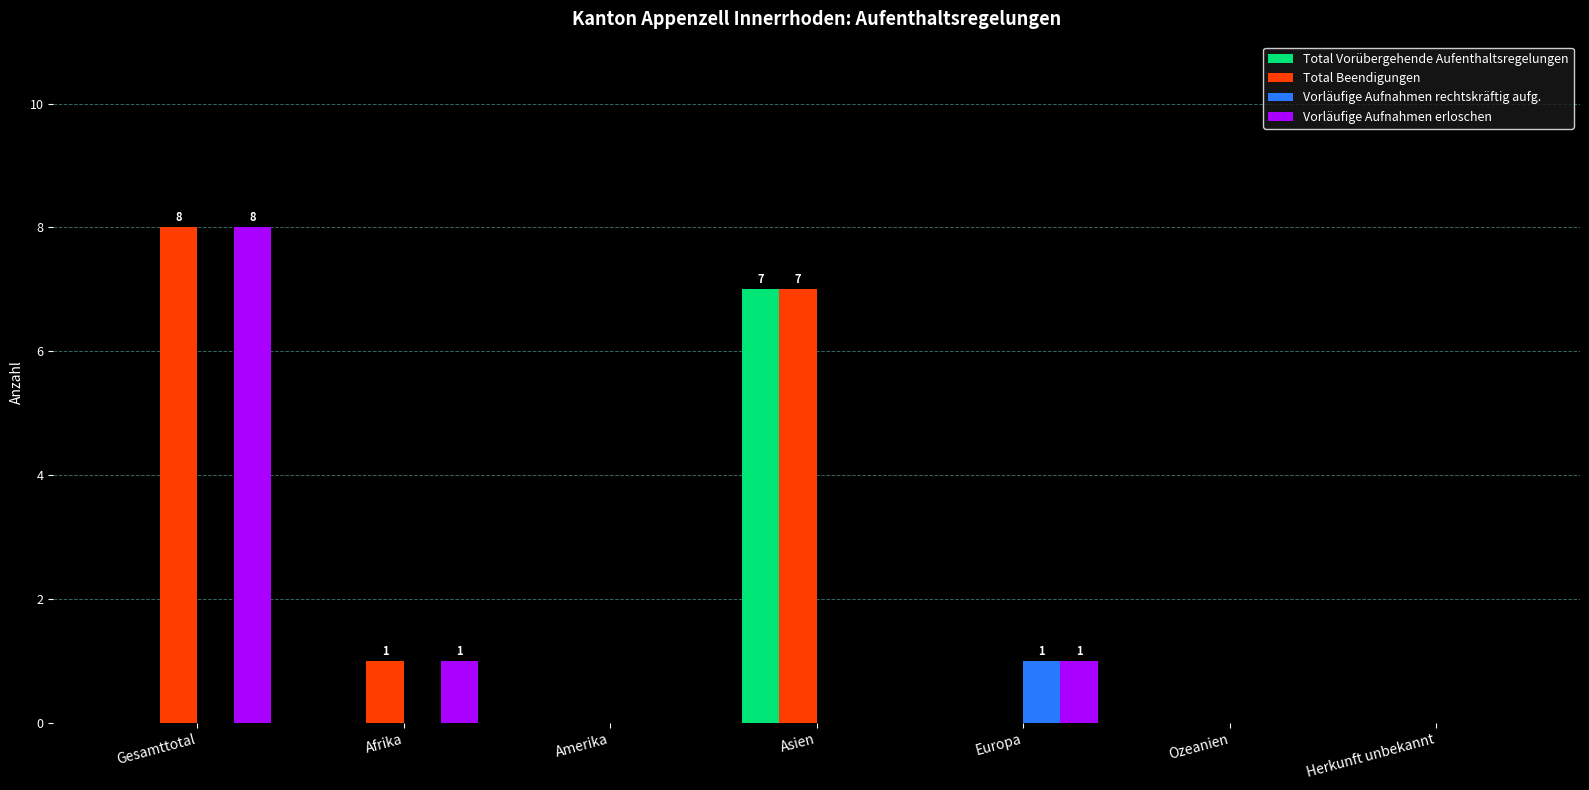

What is the sum of the Total Beendigungen values at Asien and Amerika?

7